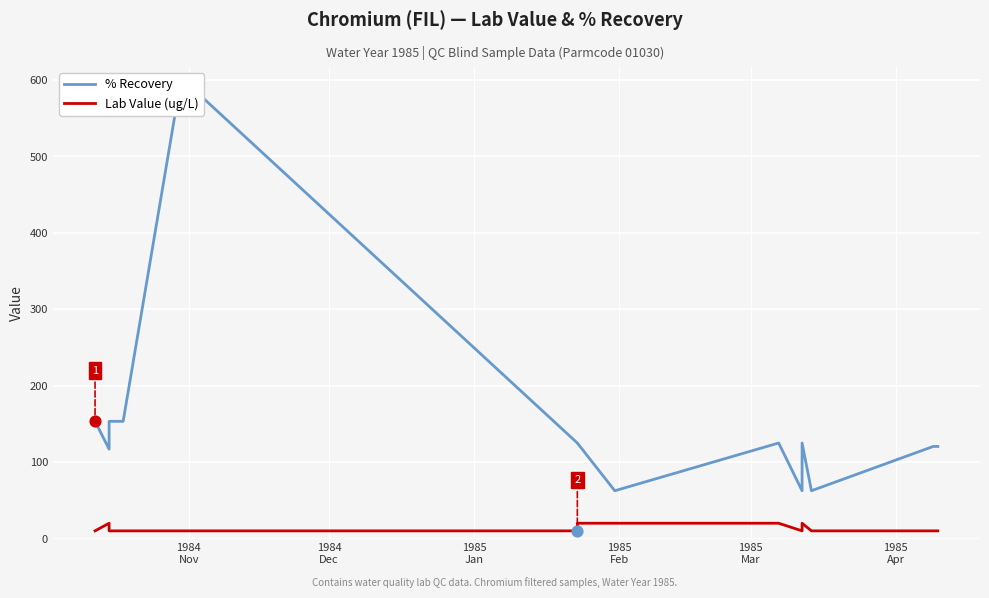

Which series reaches the minimum Y coordinate?

Lab Value (ug/L)